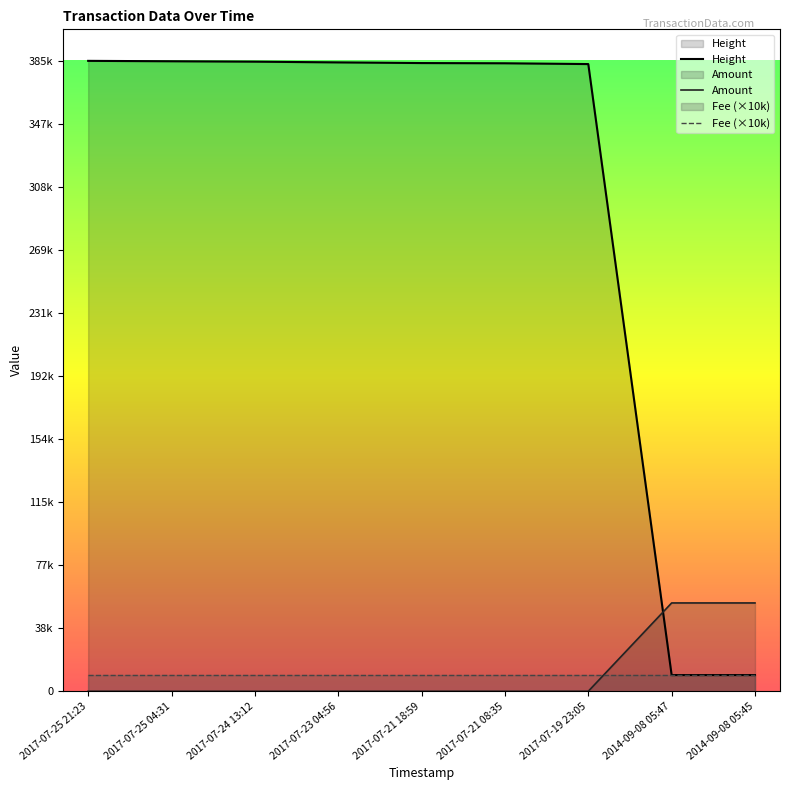

Reading left to right, what are all the values shown in this chart?

Amount: 0.0	0.0	0.0	0.0	0.0	0.0	0.0	54025.9	54026.9
Height: 385603.0	385355.0	385104.0	384661.0	384258.0	384125.0	383638.0	9912.0	9911.0